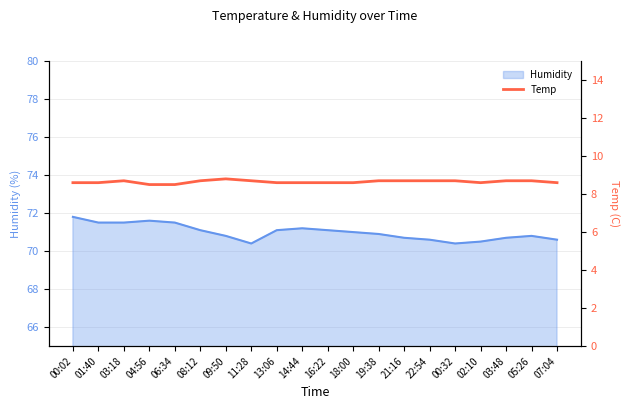

The Humidity series shows 70.5 at 02:10. True or false?

True